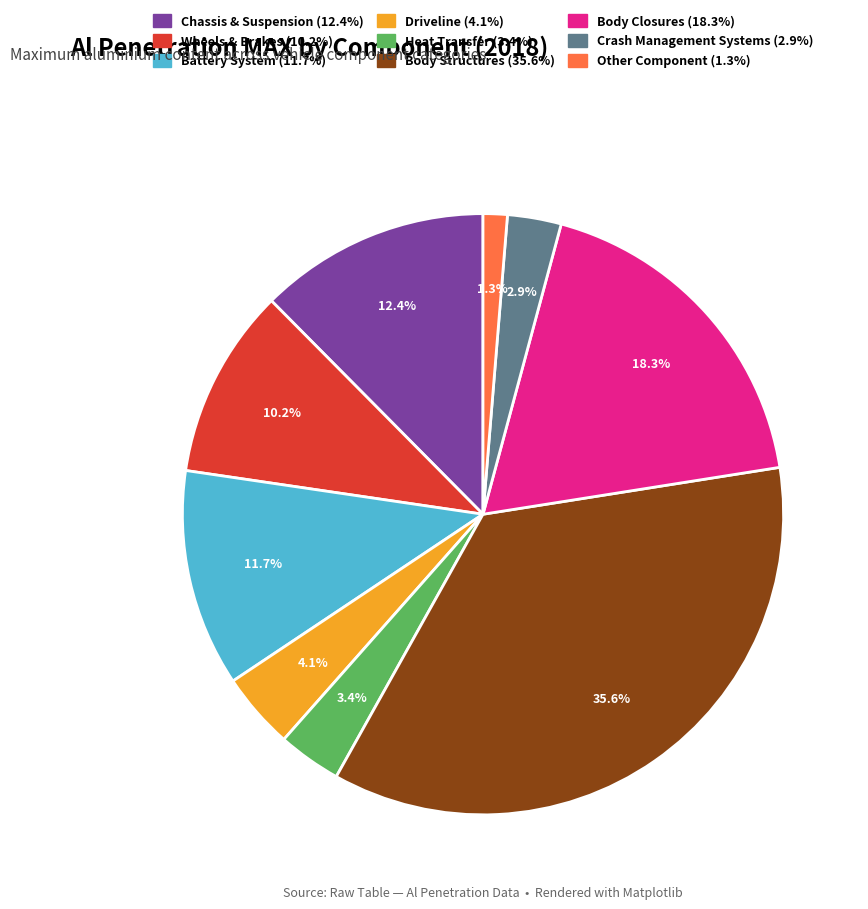

The Chassis & Suspension slice represents 1% of the pie. True or false?

False